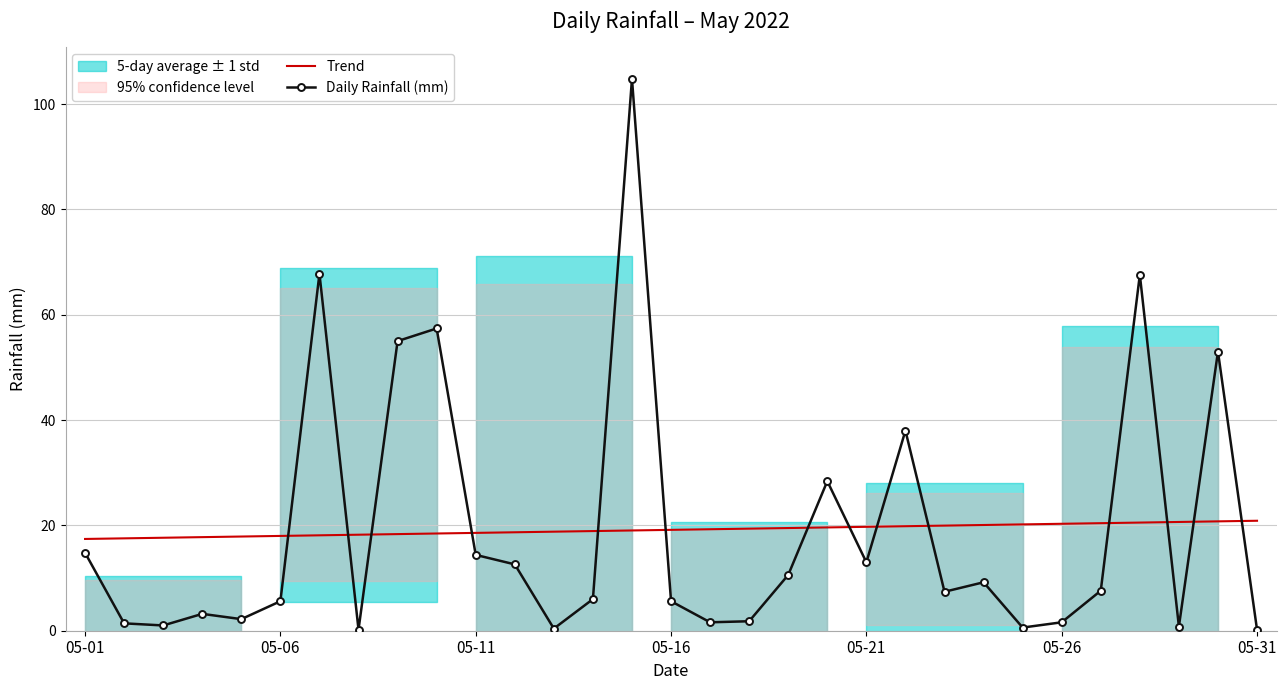

Reading left to right, transcribe all the data shown in this chart.

Trend: 17.4	17.5	17.7	17.8	17.9	18.0	18.1	18.2	18.3	18.5	18.6	18.7	18.8	18.9	19.0	19.2	19.3	19.4	19.5	19.6	19.7	19.8	20.0	20.1	20.2	20.3	20.4	20.5	20.7	20.8	20.9
Daily Rainfall (mm): 14.8	1.4	1.0	3.2	2.2	5.6	67.8	0.2	55.0	57.4	14.4	12.6	0.4	6.0	104.8	5.6	1.6	1.8	10.6	28.4	13.0	38.0	7.4	9.2	0.6	1.6	7.6	67.6	0.8	53.0	0.2